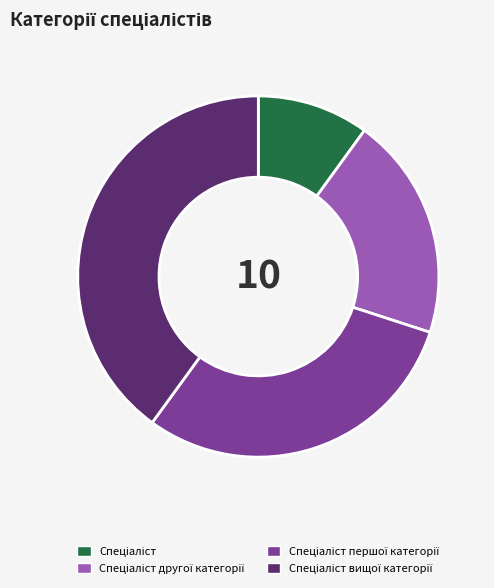

Is there any slice that represents more than half of the pie?

No